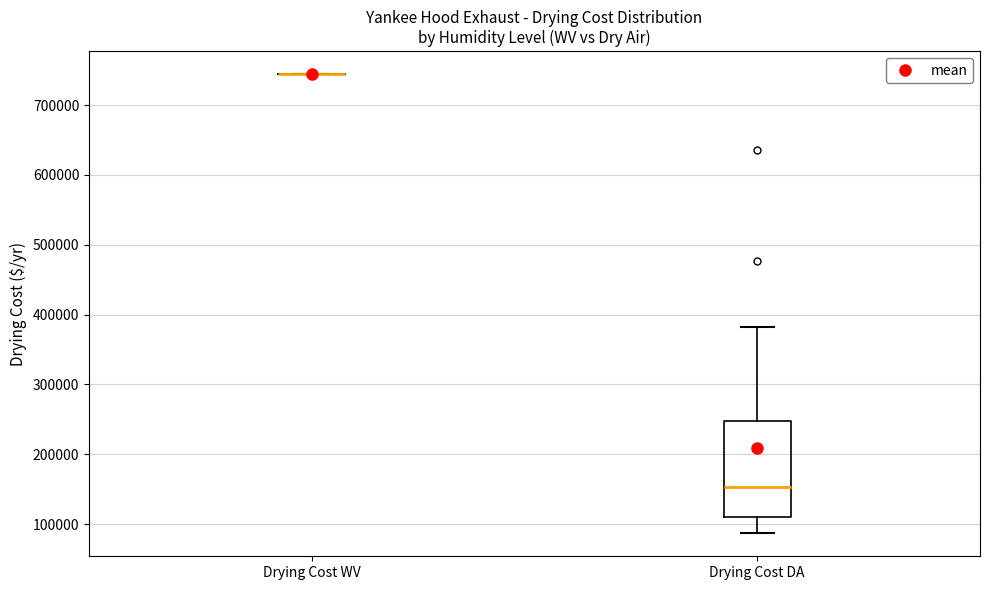

Reading left to right, transcribe this box plot: for each box, give where its median line is, the range the box spans, and where its two whiskers end, as read against the y-axis. The values are not printed on the chart, so give them approximately, as read against the axis.

Drying Cost WV: box collapsed to a line at 740000, whiskers 740000 to 740000
Drying Cost DA: median 150000, box 110000 to 250000, whiskers 90000 to 380000